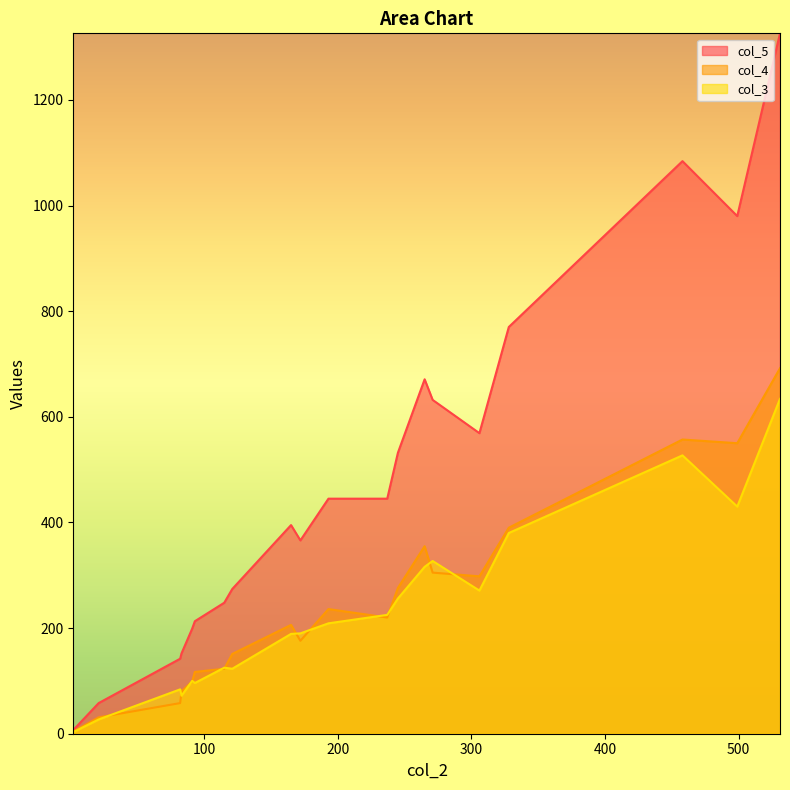

What is the difference between the second highest and minimum values in the col_5 series?

1077